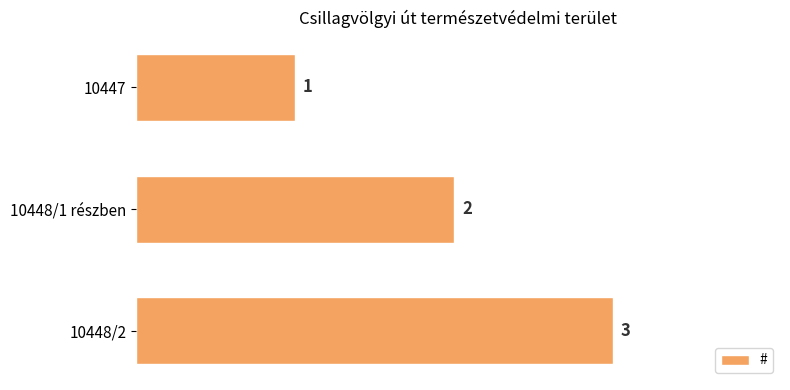

What is the minimum value shown in the chart?

1